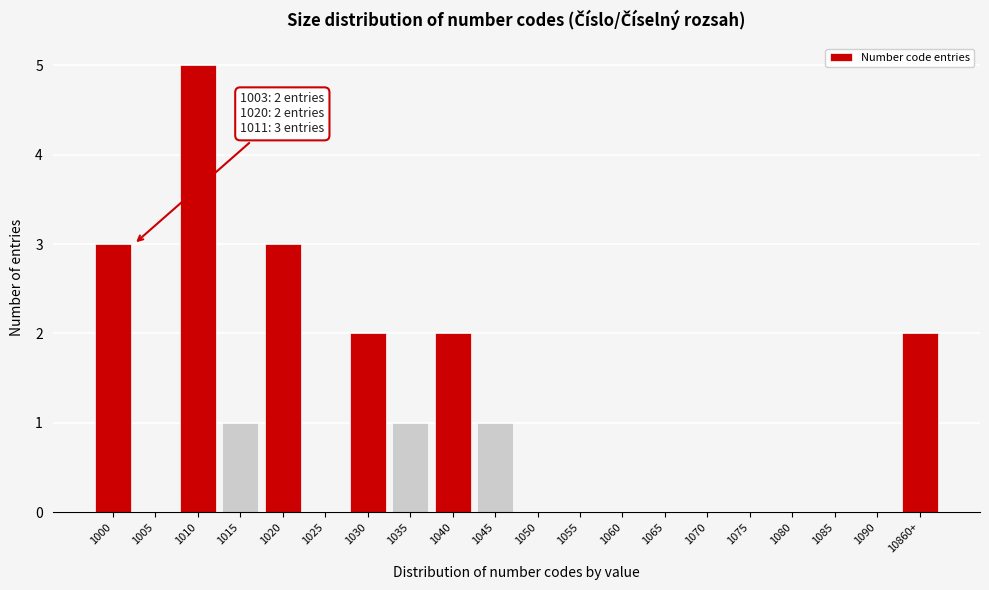

Reading left to right, transcribe all the data shown in this chart.

1000=3	1005=0	1010=5	1015=1	1020=3	1025=0	1030=2	1035=1	1040=2	1045=1	1050=0	1055=0	1060=0	1065=0	1070=0	1075=0	1080=0	1085=0	1090=0	10860+=2